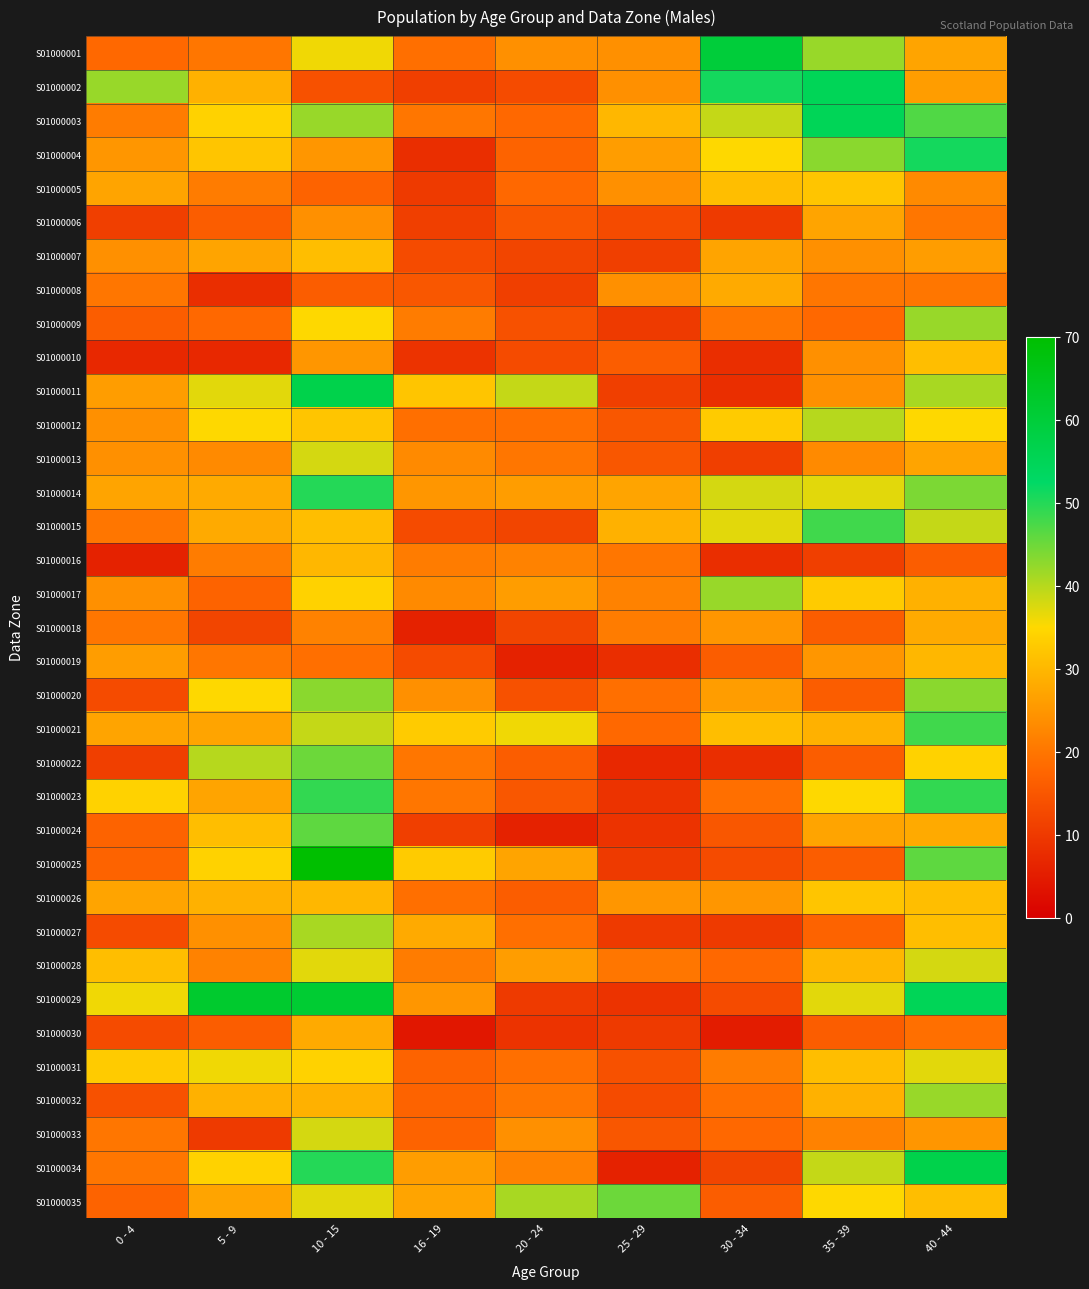

Reading left to right, transcribe all the data shown in this chart.

S01000001: 0 - 4=18	5 - 9=20	10 - 15=36	16 - 19=19	20 - 24=24	25 - 29=24	30 - 34=60	35 - 39=42	40 - 44=27
S01000002: 0 - 4=42	5 - 9=29	10 - 15=14	16 - 19=11	20 - 24=13	25 - 29=24	30 - 34=51	35 - 39=55	40 - 44=26
S01000003: 0 - 4=21	5 - 9=34	10 - 15=42	16 - 19=20	20 - 24=18	25 - 29=30	30 - 34=39	35 - 39=55	40 - 44=47
S01000004: 0 - 4=25	5 - 9=32	10 - 15=25	16 - 19=8	20 - 24=17	25 - 29=26	30 - 34=35	35 - 39=43	40 - 44=51
S01000005: 0 - 4=27	5 - 9=21	10 - 15=17	16 - 19=10	20 - 24=18	25 - 29=24	30 - 34=31	35 - 39=32	40 - 44=23
S01000006: 0 - 4=11	5 - 9=16	10 - 15=24	16 - 19=11	20 - 24=15	25 - 29=13	30 - 34=10	35 - 39=27	40 - 44=20
S01000007: 0 - 4=24	5 - 9=27	10 - 15=31	16 - 19=13	20 - 24=12	25 - 29=11	30 - 34=27	35 - 39=24	40 - 44=26
S01000008: 0 - 4=20	5 - 9=8	10 - 15=16	16 - 19=15	20 - 24=11	25 - 29=24	30 - 34=28	35 - 39=20	40 - 44=20
S01000009: 0 - 4=16	5 - 9=18	10 - 15=35	16 - 19=21	20 - 24=14	25 - 29=10	30 - 34=20	35 - 39=18	40 - 44=42
S01000010: 0 - 4=7	5 - 9=7	10 - 15=25	16 - 19=9	20 - 24=13	25 - 29=16	30 - 34=8	35 - 39=24	40 - 44=31
S01000011: 0 - 4=26	5 - 9=37	10 - 15=57	16 - 19=32	20 - 24=39	25 - 29=11	30 - 34=8	35 - 39=24	40 - 44=41
S01000012: 0 - 4=24	5 - 9=35	10 - 15=32	16 - 19=19	20 - 24=19	25 - 29=15	30 - 34=33	35 - 39=40	40 - 44=35
S01000013: 0 - 4=24	5 - 9=23	10 - 15=38	16 - 19=23	20 - 24=20	25 - 29=15	30 - 34=11	35 - 39=23	40 - 44=27
S01000014: 0 - 4=27	5 - 9=28	10 - 15=50	16 - 19=25	20 - 24=26	25 - 29=27	30 - 34=38	35 - 39=37	40 - 44=44
S01000015: 0 - 4=20	5 - 9=28	10 - 15=31	16 - 19=13	20 - 24=12	25 - 29=29	30 - 34=37	35 - 39=48	40 - 44=39
S01000016: 0 - 4=6	5 - 9=21	10 - 15=30	16 - 19=21	20 - 24=22	25 - 29=20	30 - 34=8	35 - 39=11	40 - 44=16
S01000017: 0 - 4=24	5 - 9=17	10 - 15=34	16 - 19=23	20 - 24=26	25 - 29=22	30 - 34=42	35 - 39=33	40 - 44=29
S01000018: 0 - 4=20	5 - 9=12	10 - 15=22	16 - 19=6	20 - 24=12	25 - 29=21	30 - 34=25	35 - 39=16	40 - 44=28
S01000019: 0 - 4=26	5 - 9=20	10 - 15=19	16 - 19=13	20 - 24=6	25 - 29=8	30 - 34=16	35 - 39=25	40 - 44=30
S01000020: 0 - 4=13	5 - 9=35	10 - 15=43	16 - 19=24	20 - 24=14	25 - 29=19	30 - 34=26	35 - 39=16	40 - 44=43
S01000021: 0 - 4=27	5 - 9=27	10 - 15=39	16 - 19=33	20 - 24=36	25 - 29=18	30 - 34=31	35 - 39=29	40 - 44=48
S01000022: 0 - 4=11	5 - 9=40	10 - 15=45	16 - 19=20	20 - 24=16	25 - 29=7	30 - 34=8	35 - 39=16	40 - 44=34
S01000023: 0 - 4=34	5 - 9=27	10 - 15=49	16 - 19=20	20 - 24=15	25 - 29=9	30 - 34=19	35 - 39=35	40 - 44=49
S01000024: 0 - 4=17	5 - 9=31	10 - 15=46	16 - 19=11	20 - 24=6	25 - 29=9	30 - 34=15	35 - 39=27	40 - 44=28
S01000025: 0 - 4=17	5 - 9=34	10 - 15=70	16 - 19=33	20 - 24=27	25 - 29=10	30 - 34=13	35 - 39=16	40 - 44=46
S01000026: 0 - 4=27	5 - 9=29	10 - 15=30	16 - 19=19	20 - 24=16	25 - 29=25	30 - 34=25	35 - 39=32	40 - 44=31
S01000027: 0 - 4=13	5 - 9=24	10 - 15=41	16 - 19=28	20 - 24=19	25 - 29=10	30 - 34=10	35 - 39=17	40 - 44=31
S01000028: 0 - 4=31	5 - 9=22	10 - 15=37	16 - 19=21	20 - 24=26	25 - 29=20	30 - 34=18	35 - 39=30	40 - 44=38
S01000029: 0 - 4=36	5 - 9=62	10 - 15=61	16 - 19=25	20 - 24=10	25 - 29=9	30 - 34=13	35 - 39=37	40 - 44=55
S01000030: 0 - 4=13	5 - 9=16	10 - 15=28	16 - 19=4	20 - 24=9	25 - 29=10	30 - 34=5	35 - 39=16	40 - 44=19
S01000031: 0 - 4=33	5 - 9=36	10 - 15=34	16 - 19=17	20 - 24=19	25 - 29=14	30 - 34=21	35 - 39=31	40 - 44=37
S01000032: 0 - 4=14	5 - 9=29	10 - 15=29	16 - 19=17	20 - 24=20	25 - 29=13	30 - 34=19	35 - 39=29	40 - 44=42
S01000033: 0 - 4=20	5 - 9=10	10 - 15=38	16 - 19=17	20 - 24=24	25 - 29=15	30 - 34=18	35 - 39=22	40 - 44=25
S01000034: 0 - 4=20	5 - 9=34	10 - 15=50	16 - 19=26	20 - 24=22	25 - 29=6	30 - 34=12	35 - 39=39	40 - 44=57
S01000035: 0 - 4=17	5 - 9=27	10 - 15=37	16 - 19=27	20 - 24=41	25 - 29=45	30 - 34=16	35 - 39=35	40 - 44=31